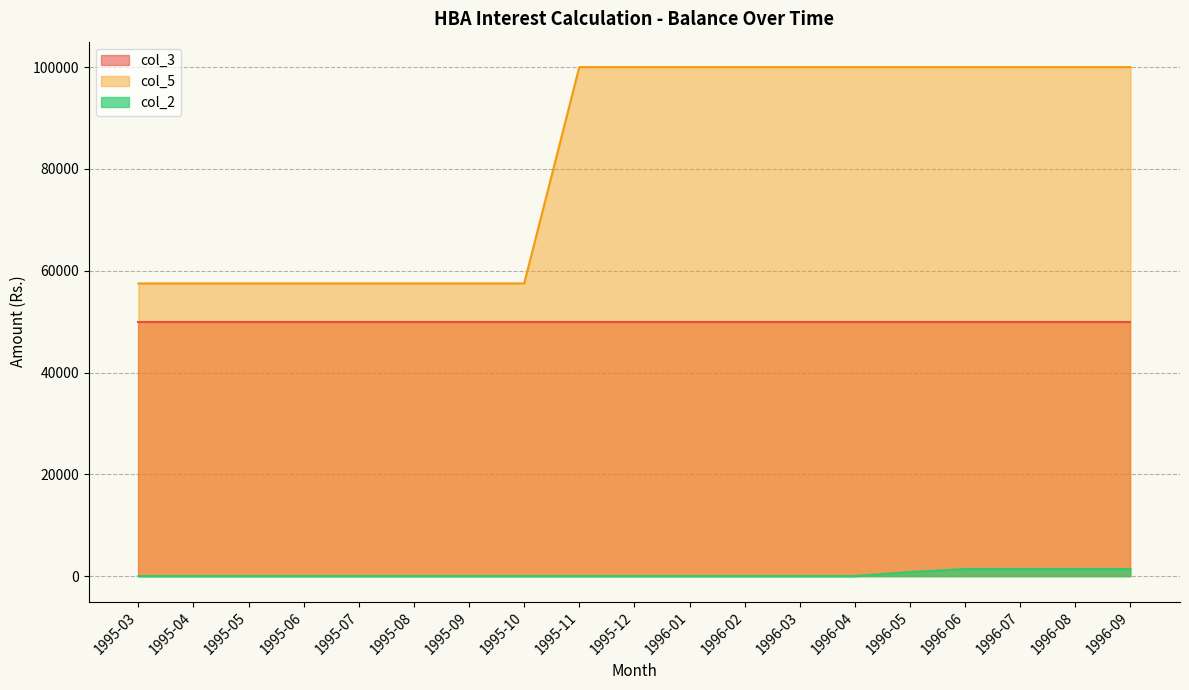

What is the maximum value shown in the chart?

100000